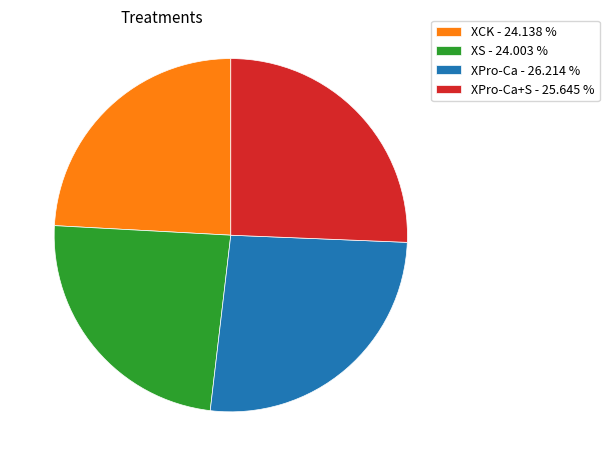

What is the largest slice in the pie chart?

XPro-Ca - 26.214 %